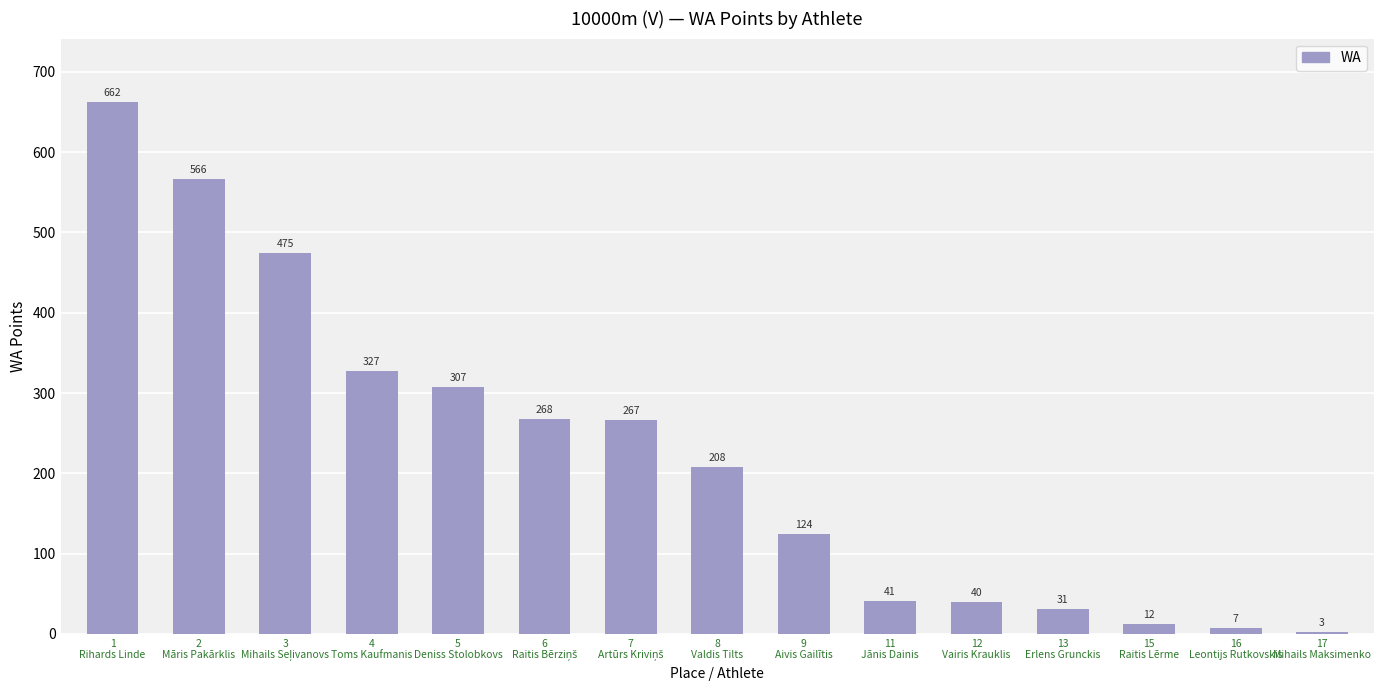

Reading left to right, list all the values displayed in this chart.

662	566	475	327	307	268	267	208	124	41	40	31	12	7	3